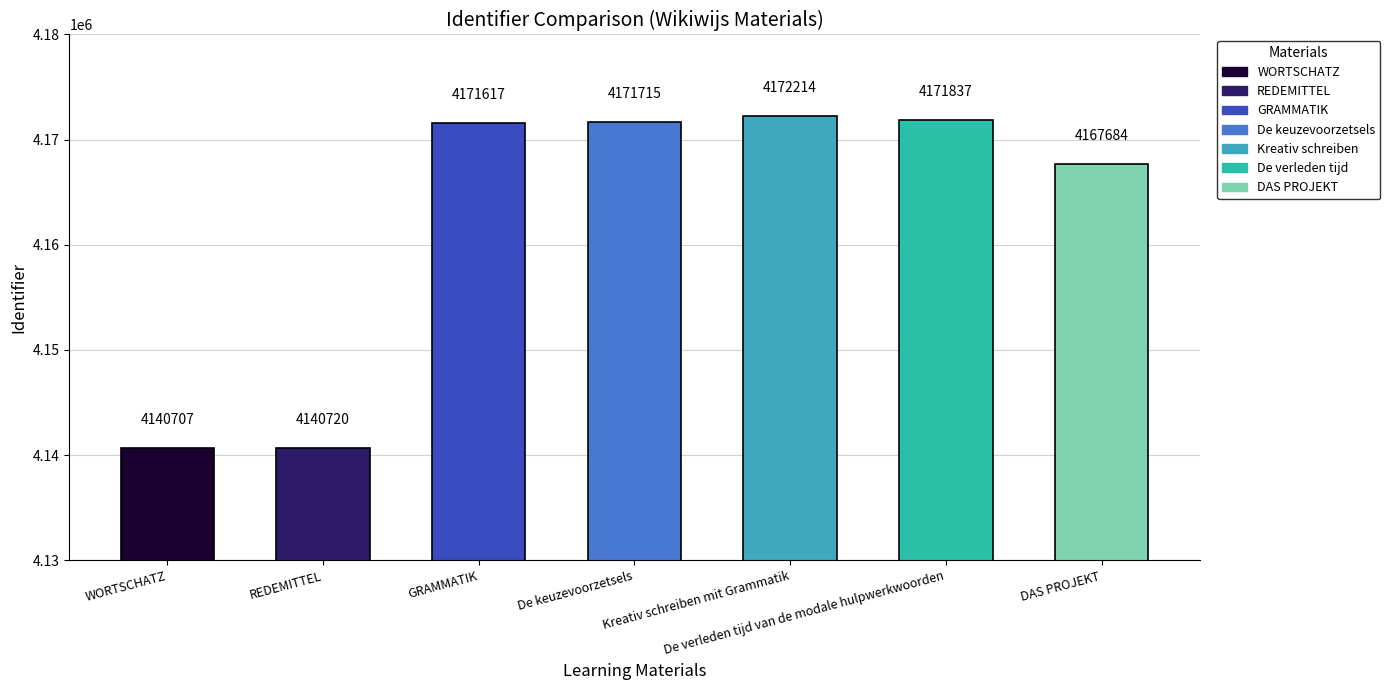

How many data points does each series have?

7